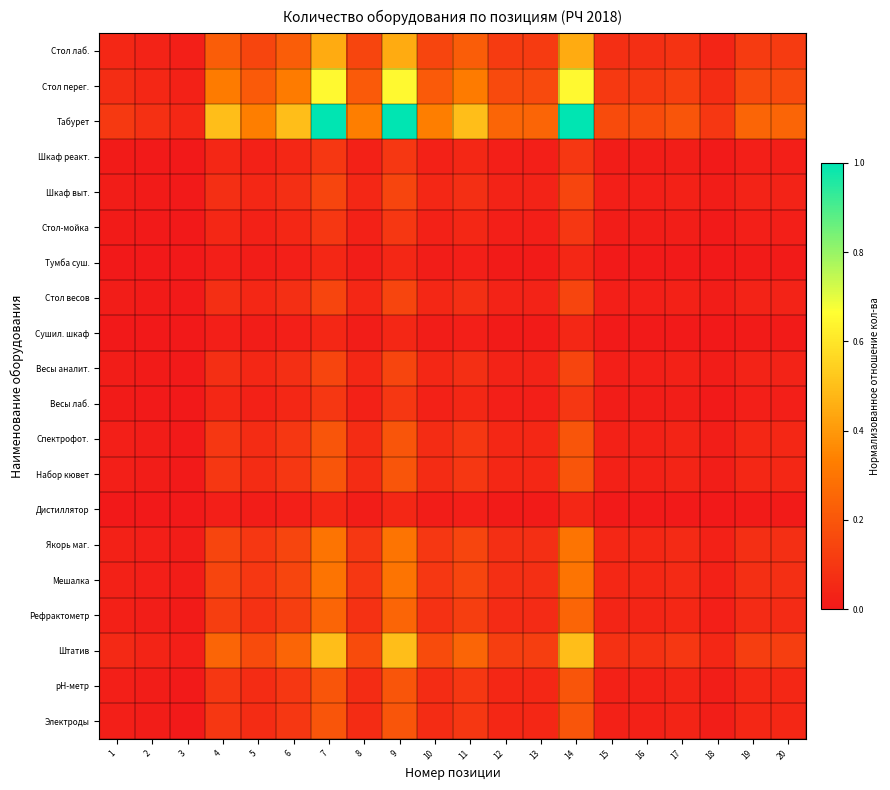

Rank the series at 14 from highest to lowest value.

Табурет, Стол перег., Штатив, Стол лаб., Якорь маг., Мешалка, Рефрактометр, Спектрофот., Набор кювет, pH-метр, Электроды, Шкаф выт., Стол весов, Весы аналит., Шкаф реакт., Стол-мойка, Весы лаб., Тумба суш., Сушил. шкаф, Дистиллятор